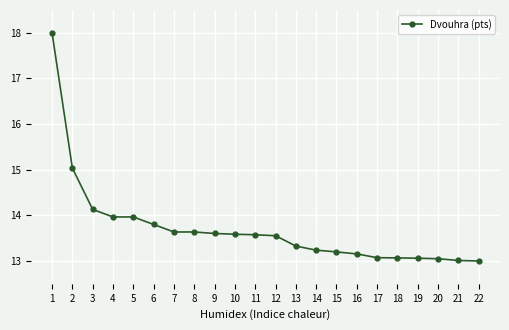

The chart shows a value of 13.2 at 15. True or false?

True